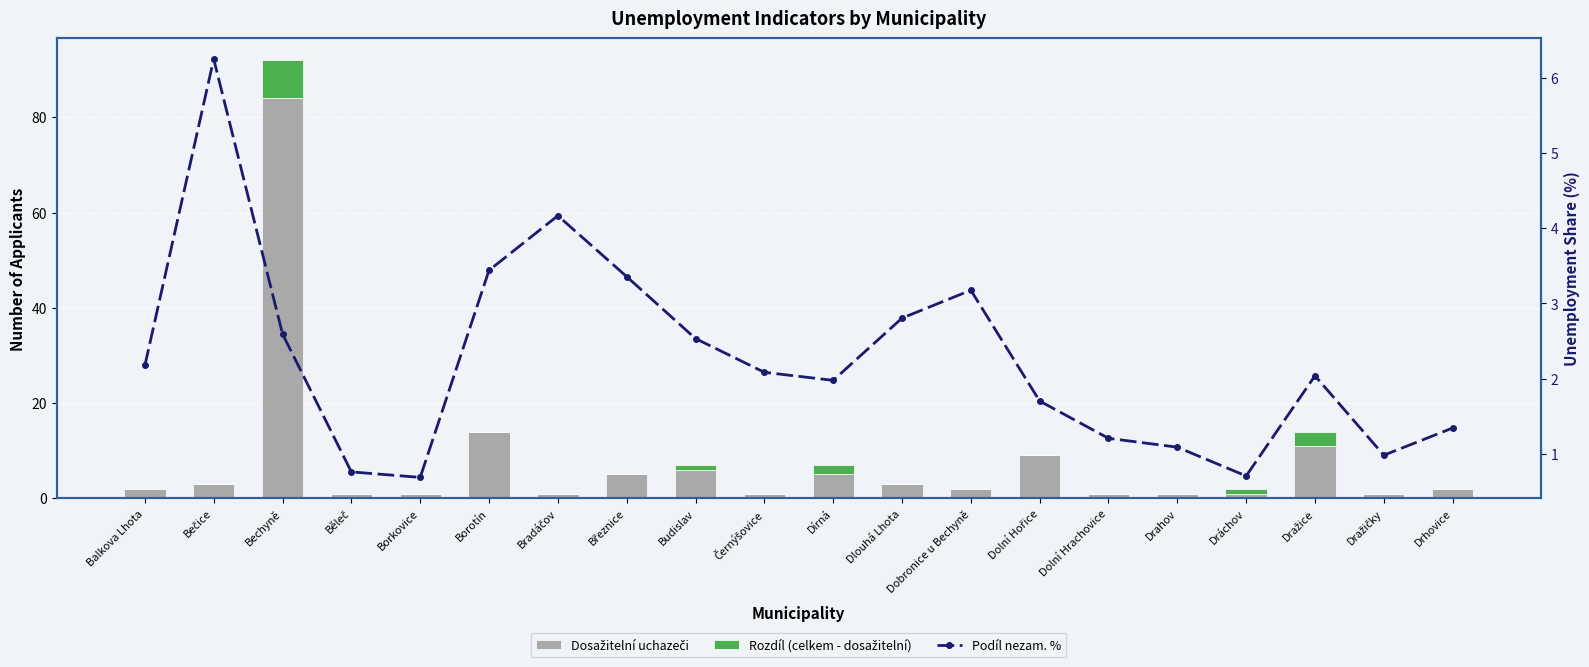

Which label corresponds to the smallest value in the chart?

Balkova Lhota